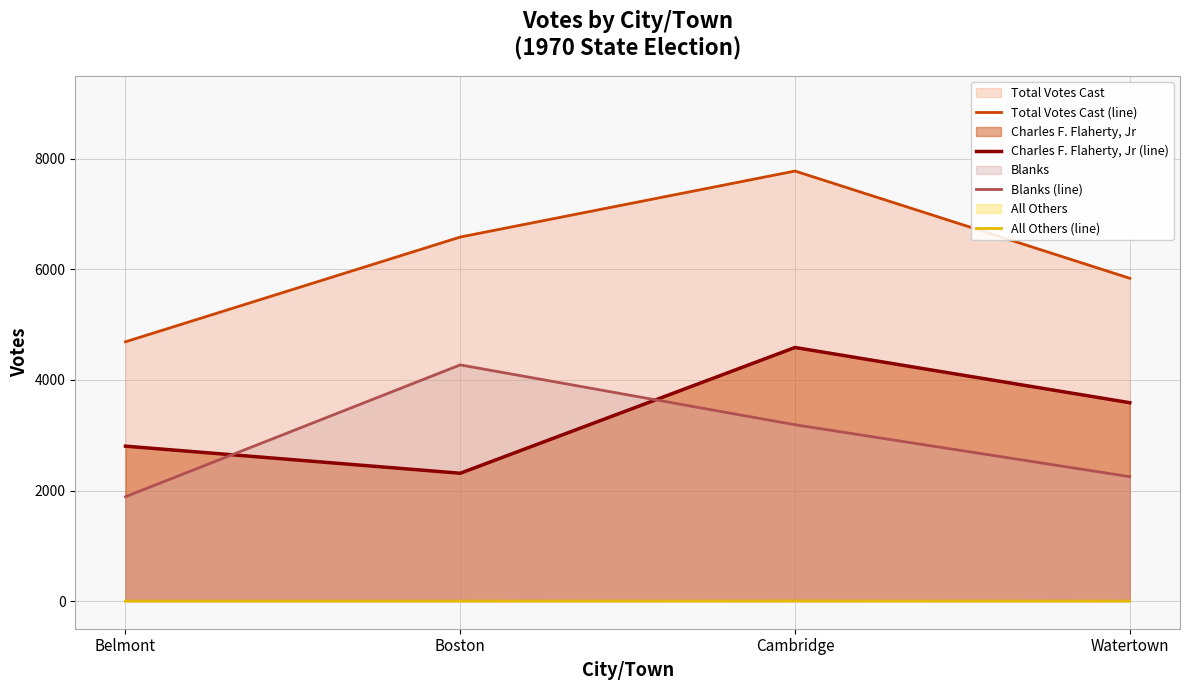

Which has a higher value, Boston or Belmont?

Boston